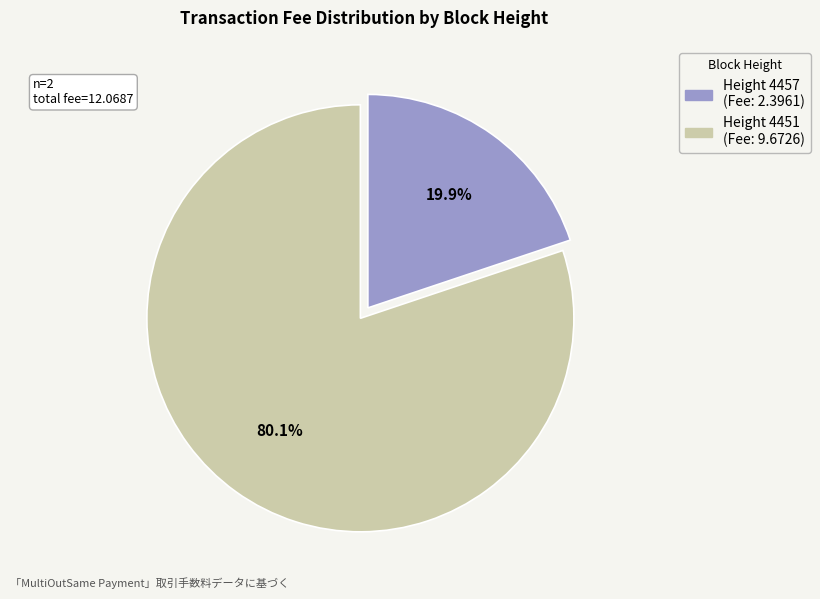

Is there a majority slice in this chart?

Yes